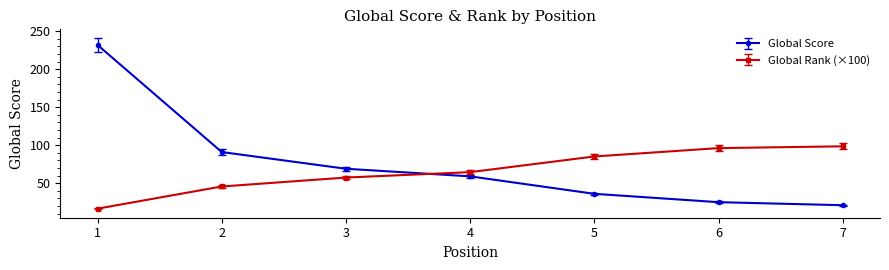

How many values in the Global Score series are below 59?

3